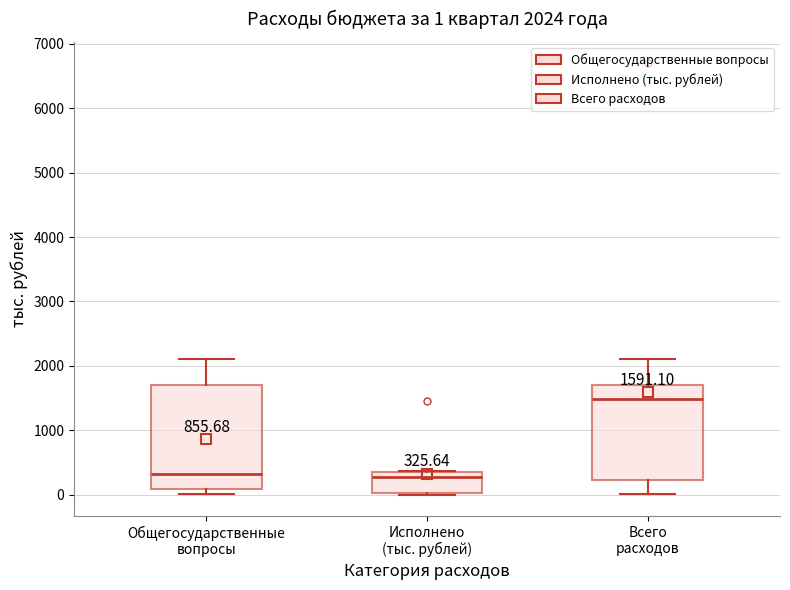

Which box's median line is the highest?

Всего расходов